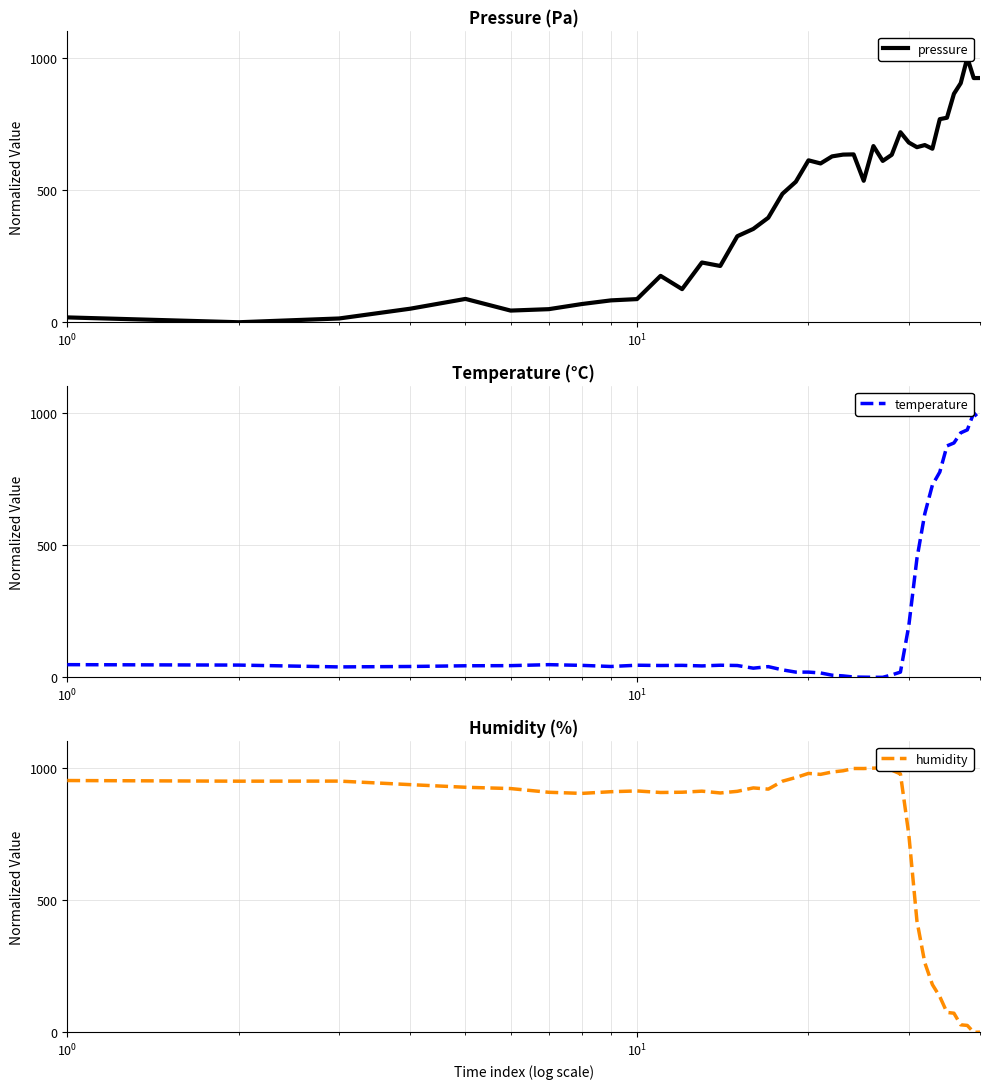

In temperature, how many points are higher than both neighbors (excluding endpoints)?

6